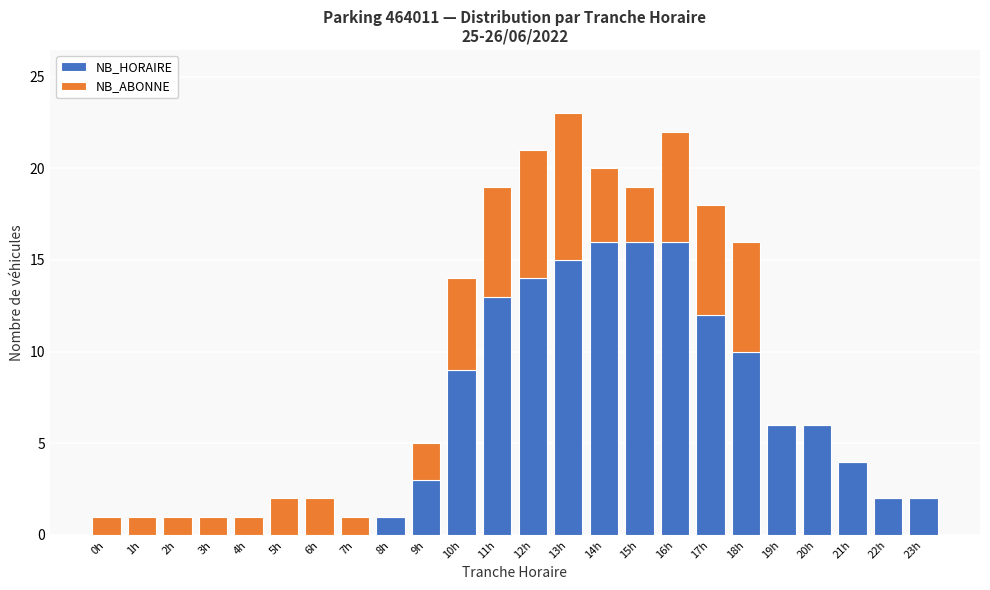

What is the highest value of the NB_HORAIRE series?

16